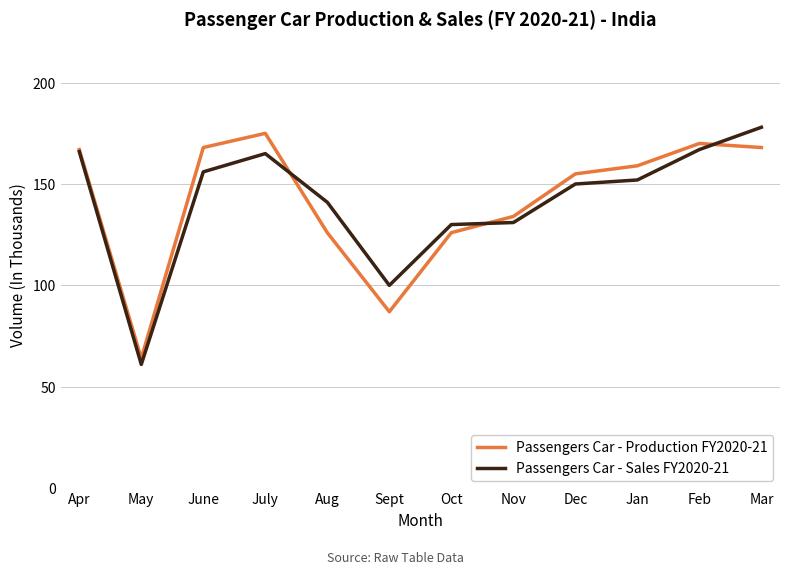

Does the chart display data point markers on the line(s)?

No